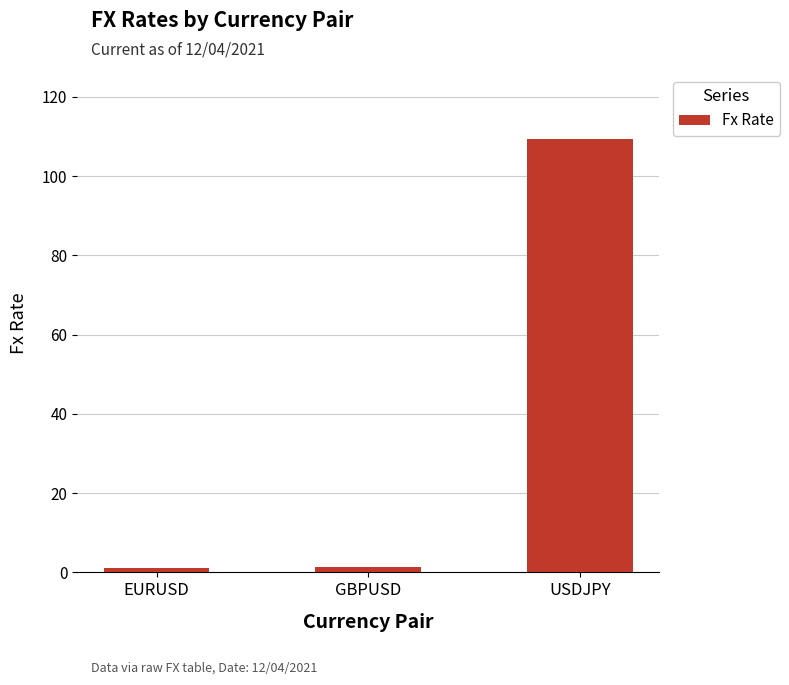

What is the change in value from EURUSD to USDJPY?

+108.2